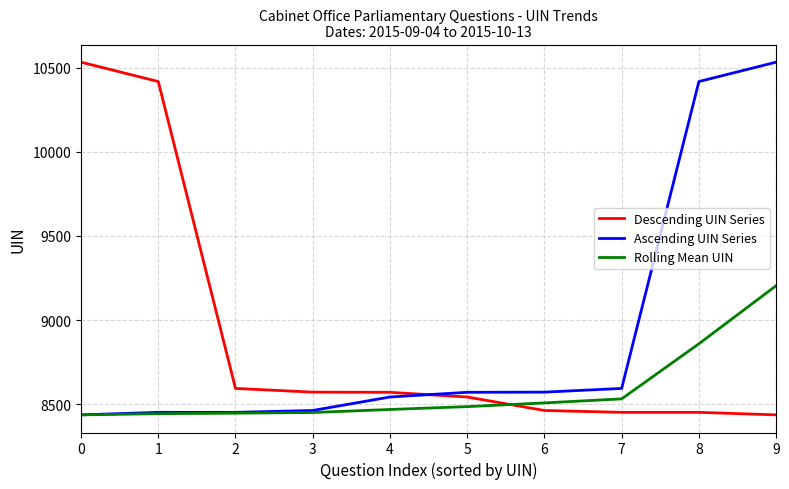

Between 0 and 3, which series saw the biggest shift?

Descending UIN Series